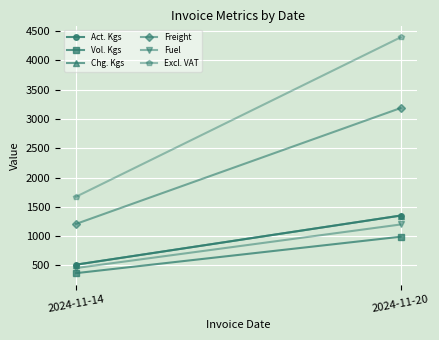

What is the lowest value of the Excl. VAT series?

1672.7